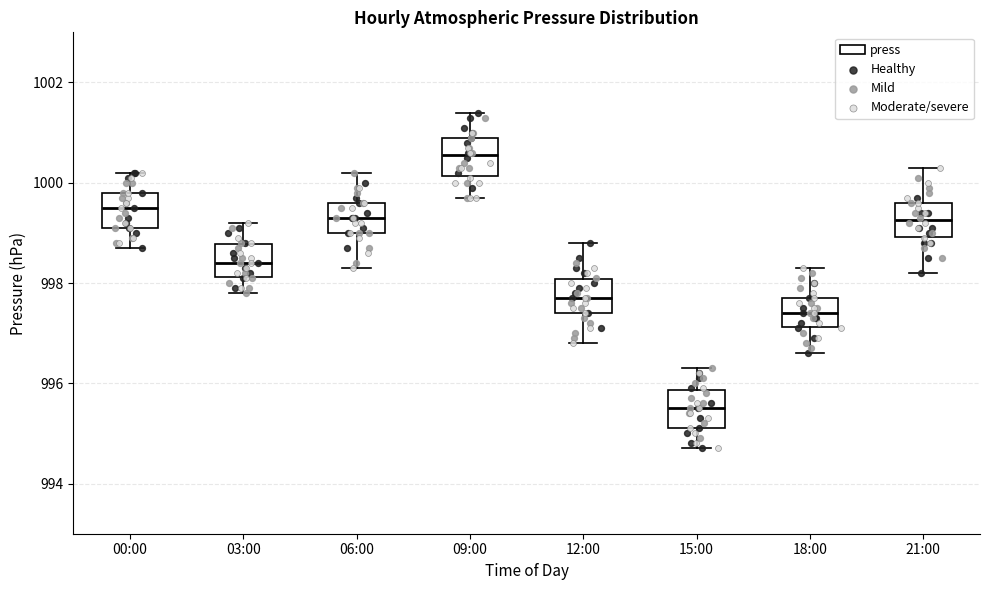

Which box's median line is the highest?

09:00